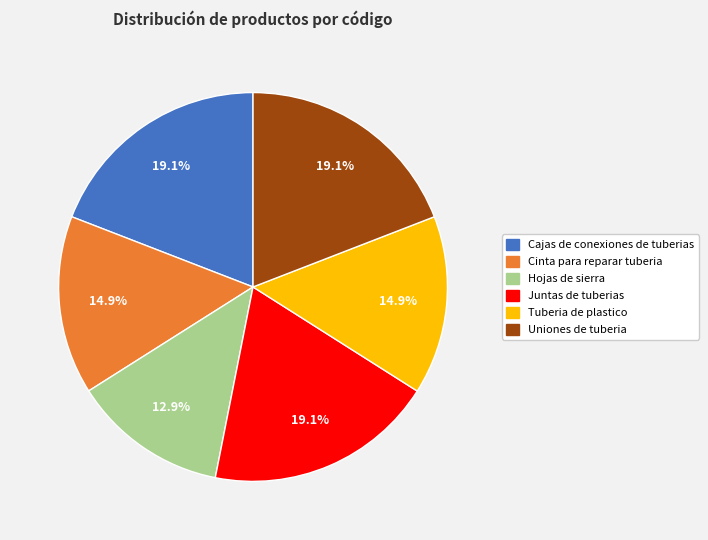

True or false: Juntas de tuberias accounts for 19% of the total.

True